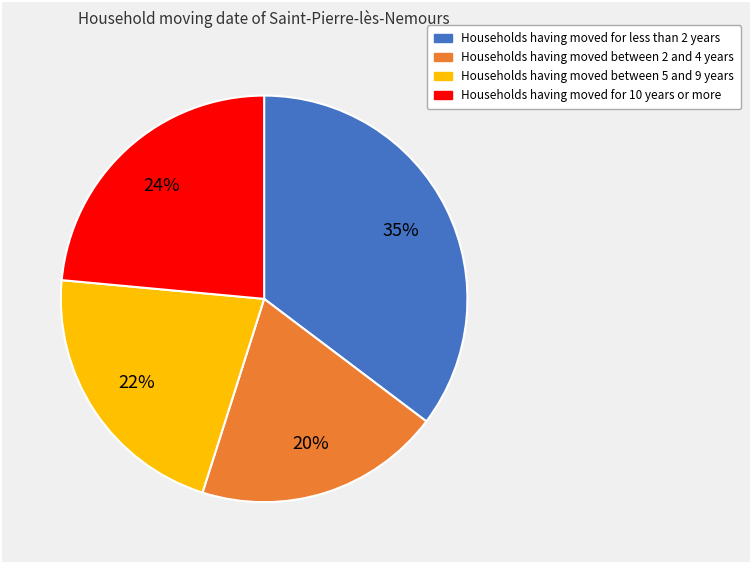

To the nearest percent, what is the average slice percentage?

25%